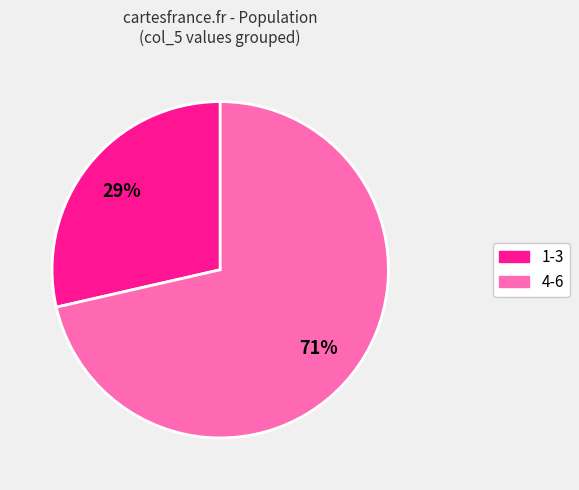

To the nearest percent, what is the average slice percentage?

50%